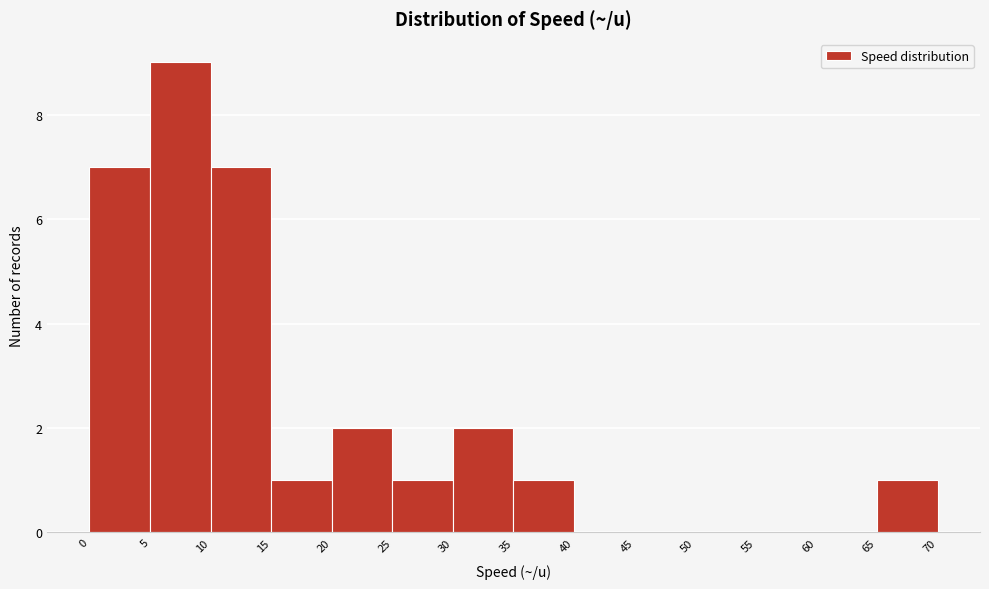

Reading left to right, transcribe this chart: for each bar, give the range it covers on the x-axis and its height. The values are not printed on the chart, so give them approximately, as read against the axis.

0 to 5: 7
5 to 10: 9
10 to 15: 7
15 to 20: 1
20 to 25: 2
25 to 30: 1
30 to 35: 2
35 to 40: 1
40 to 45: 0
45 to 50: 0
50 to 55: 0
55 to 60: 0
60 to 65: 0
65 to 70: 1